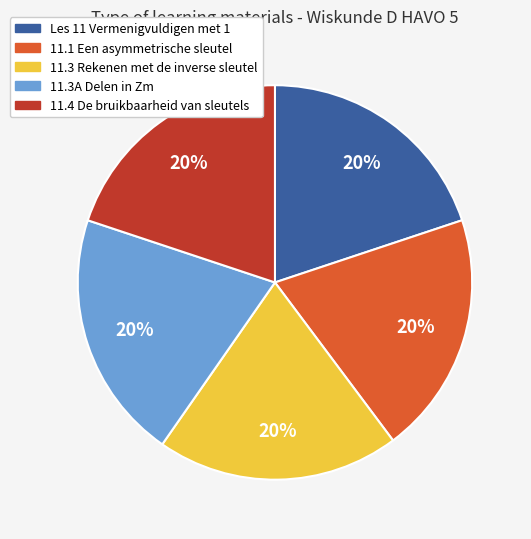

Is the sum of Les 11 Vermenigvuldigen met 1 and 11.3A Delen in Zm greater than half?

No